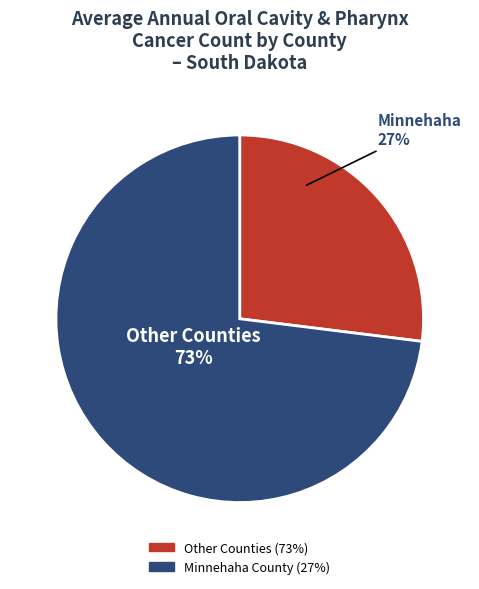

Does any single category account for the majority?

Yes